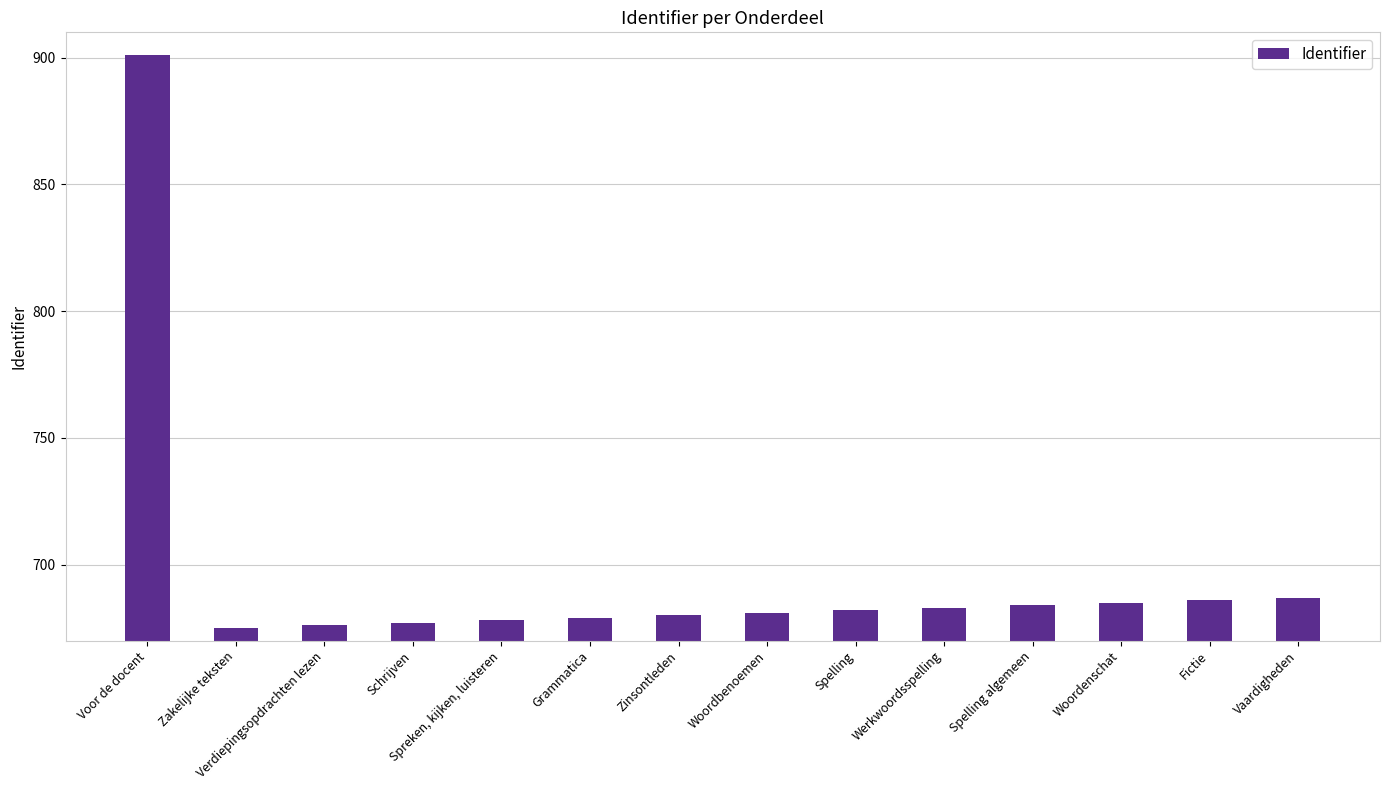

List the labels in order of value, smallest first.

Zakelijke teksten, Verdiepingsopdrachten lezen, Schrijven, Spreken, kijken, luisteren, Grammatica, Zinsontleden, Woordbenoemen, Spelling, Werkwoordsspelling, Spelling algemeen, Woordenschat, Fictie, Vaardigheden, Voor de docent